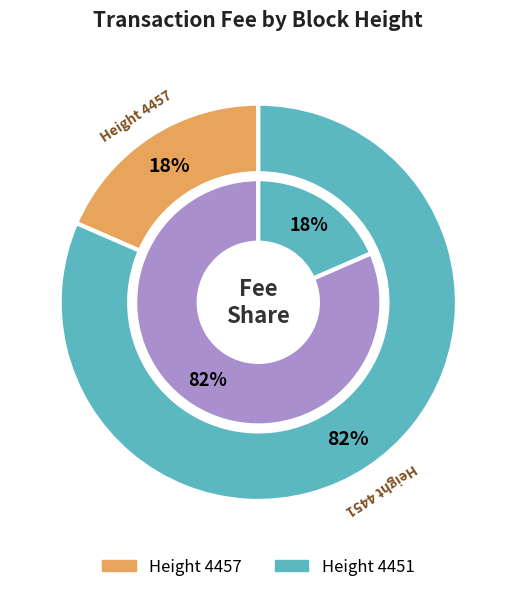

Is it true that 4451 is 92% of the pie?

False